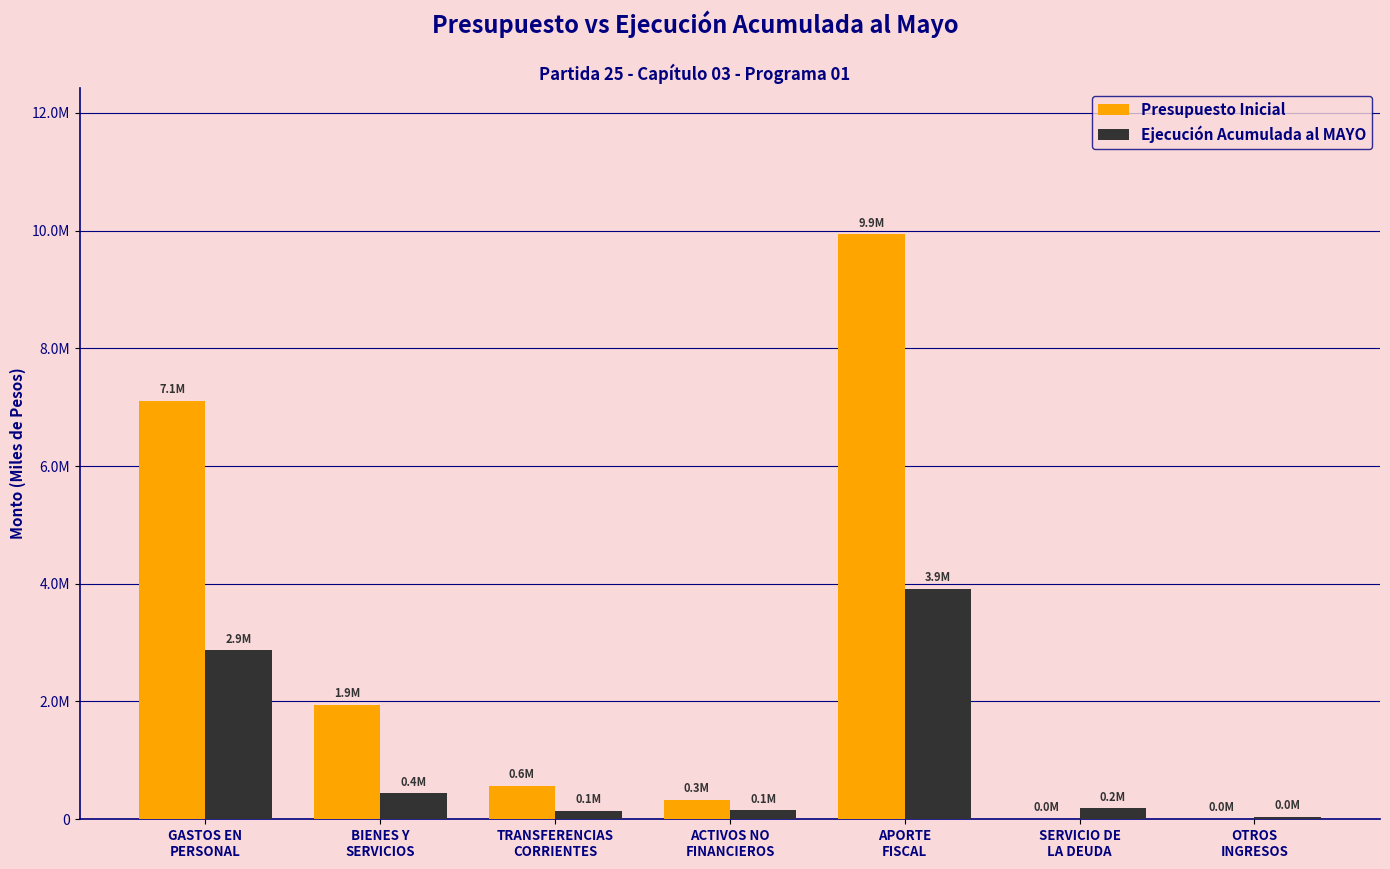

Does the chart contain stacked bars?

No